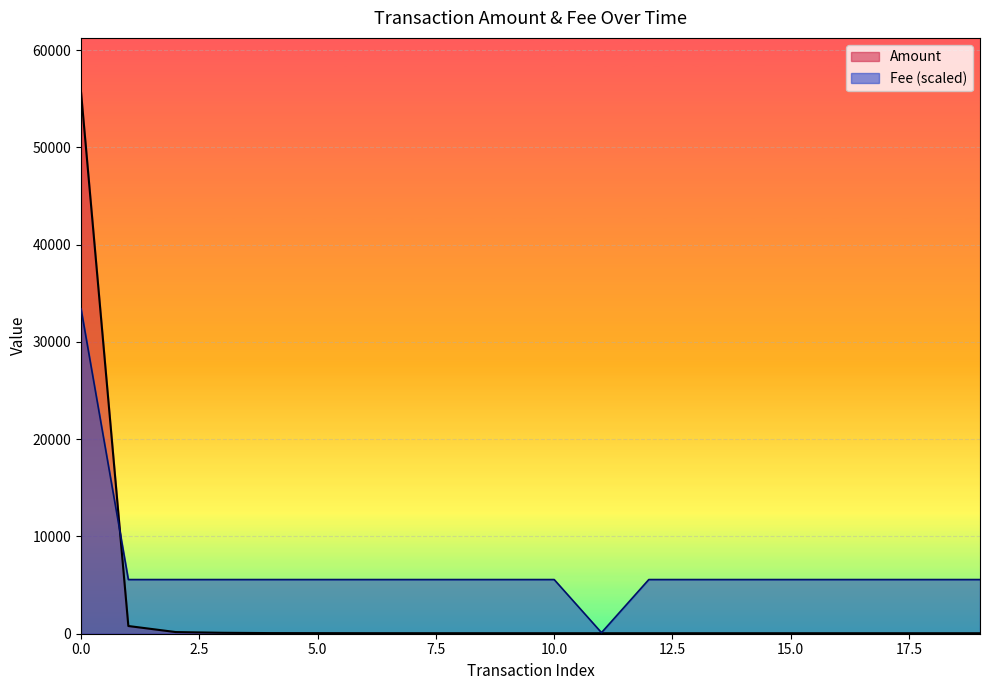

Read the Fee value at 2019-03.

111.4